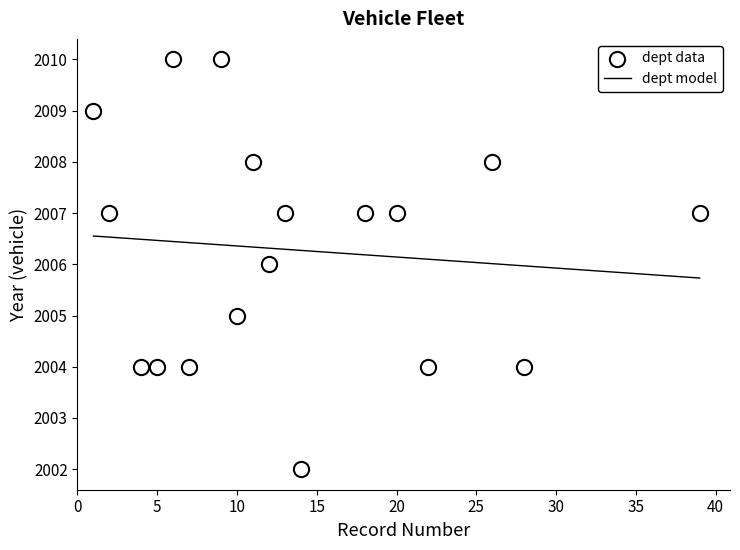

What is the range of X values (max minus min)?

38